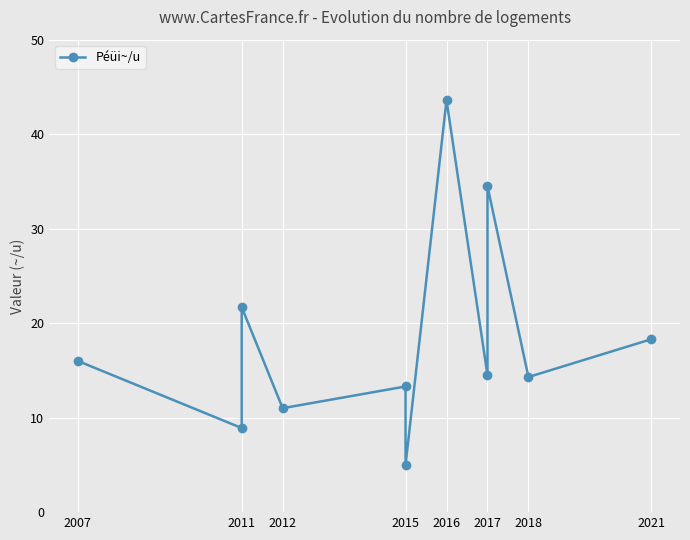

True or false: the data has more than 2 interior local peaks.

True